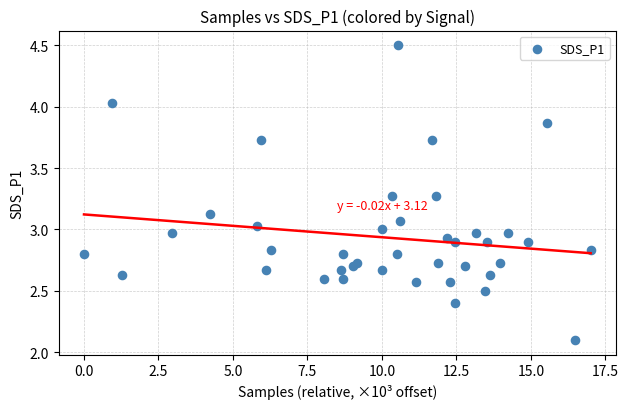

What is the range of Y values (max minus min)?

2.4